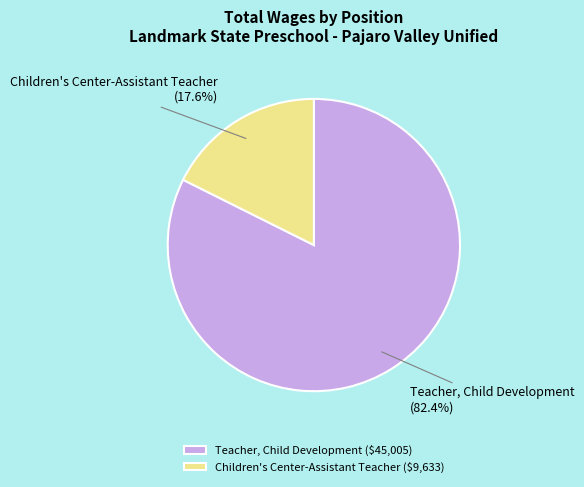

To the nearest percent, what is the difference between the largest and smallest slice percentages?

65%